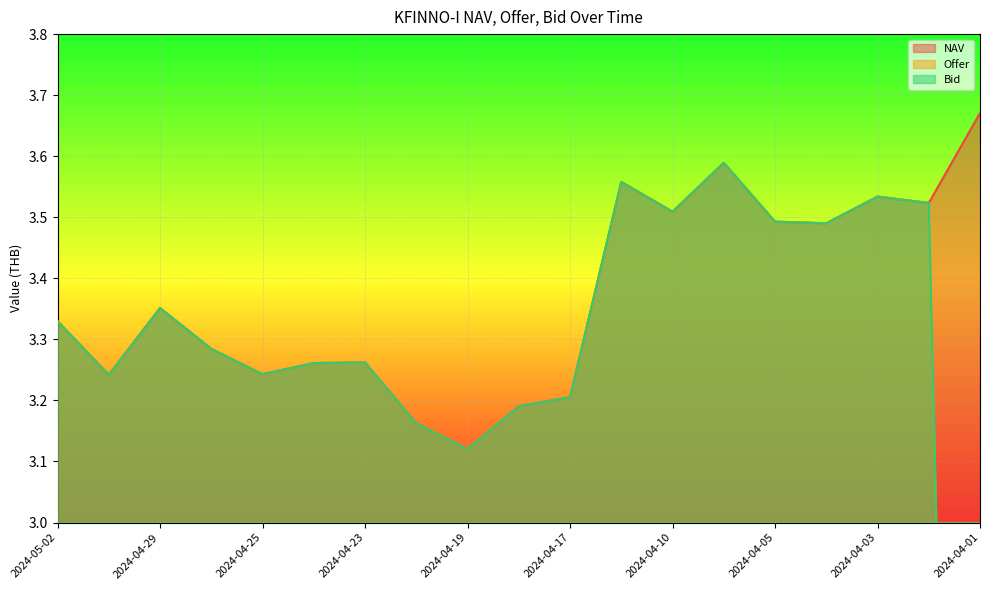

Where is the first local maximum for NAV?

2024-04-29